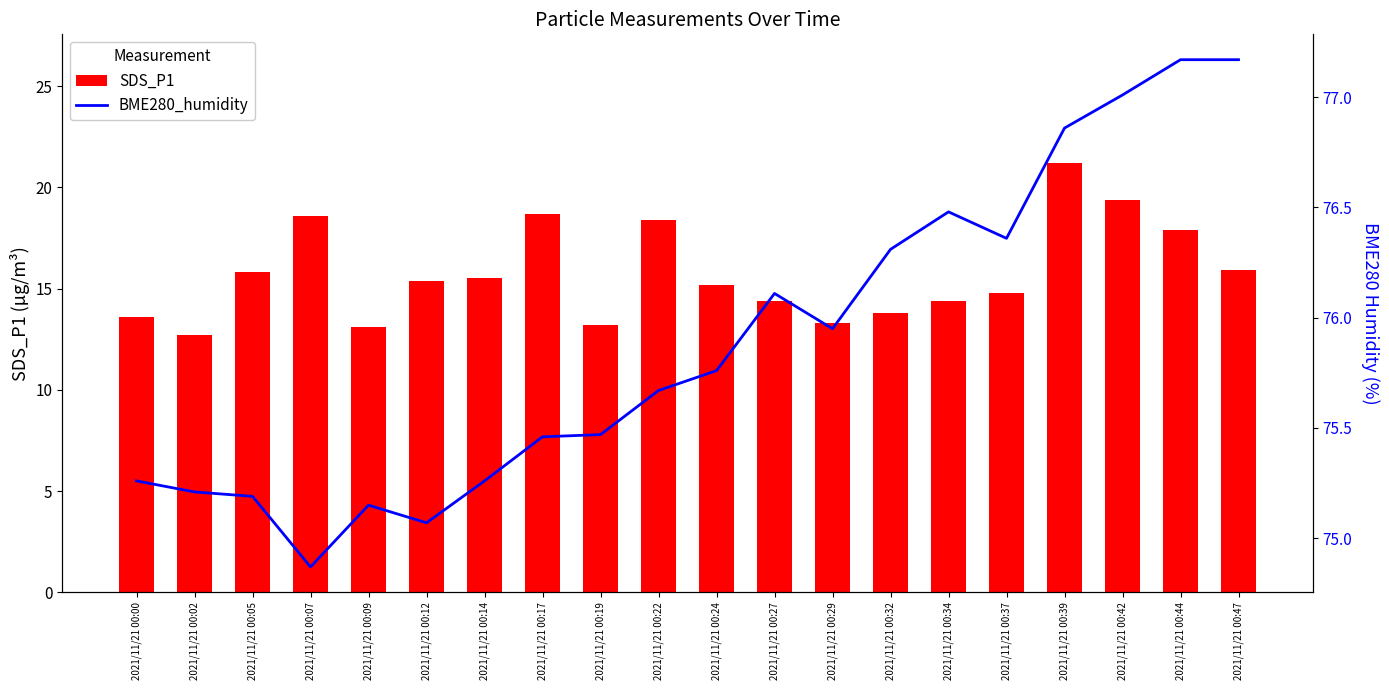

Reading right to left, list all the values displayed in this chart.

SDS_P1: 15.9	17.9	19.4	21.2	14.8	14.4	13.8	13.3	14.4	15.2	18.4	13.2	18.7	15.5	15.4	13.1	18.6	15.8	12.7	13.6
BME280_humidity: 77.2	77.2	77.0	76.9	76.4	76.5	76.3	76.0	76.1	75.8	75.7	75.5	75.5	75.3	75.1	75.2	74.9	75.2	75.2	75.3